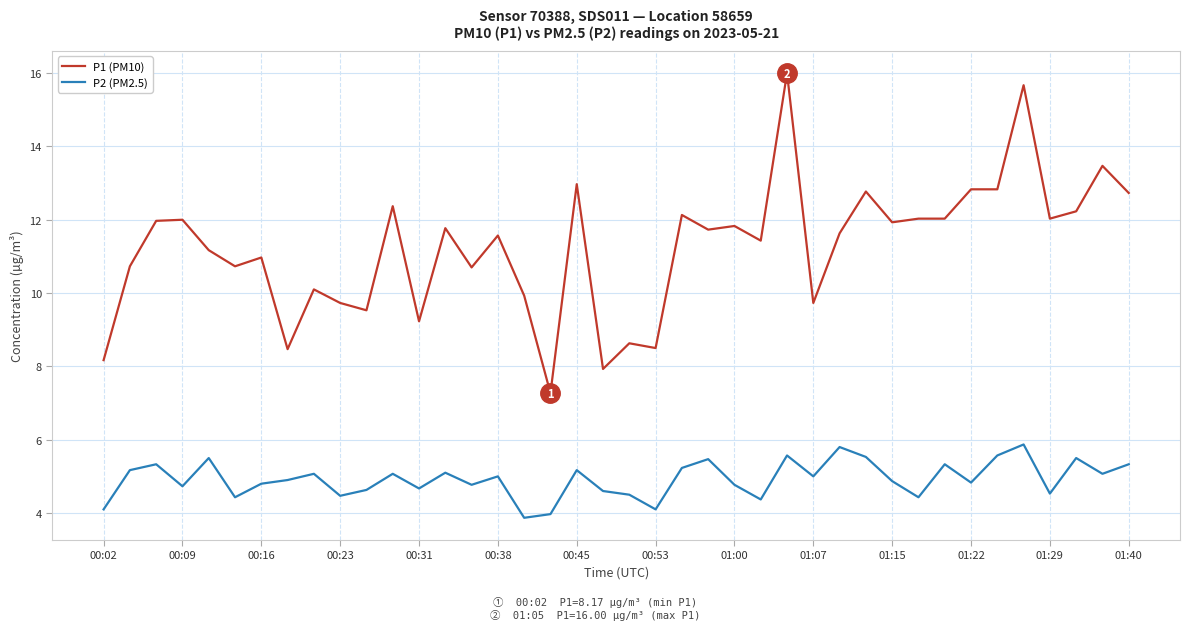

Which series has the largest range (max minus min)?

P1 (PM10)